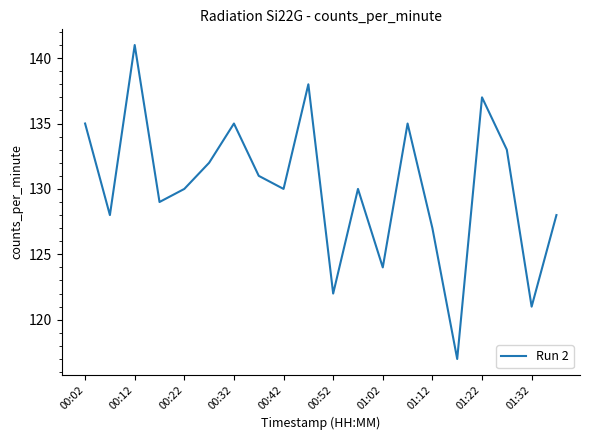

What is the maximum value shown in the chart?

141